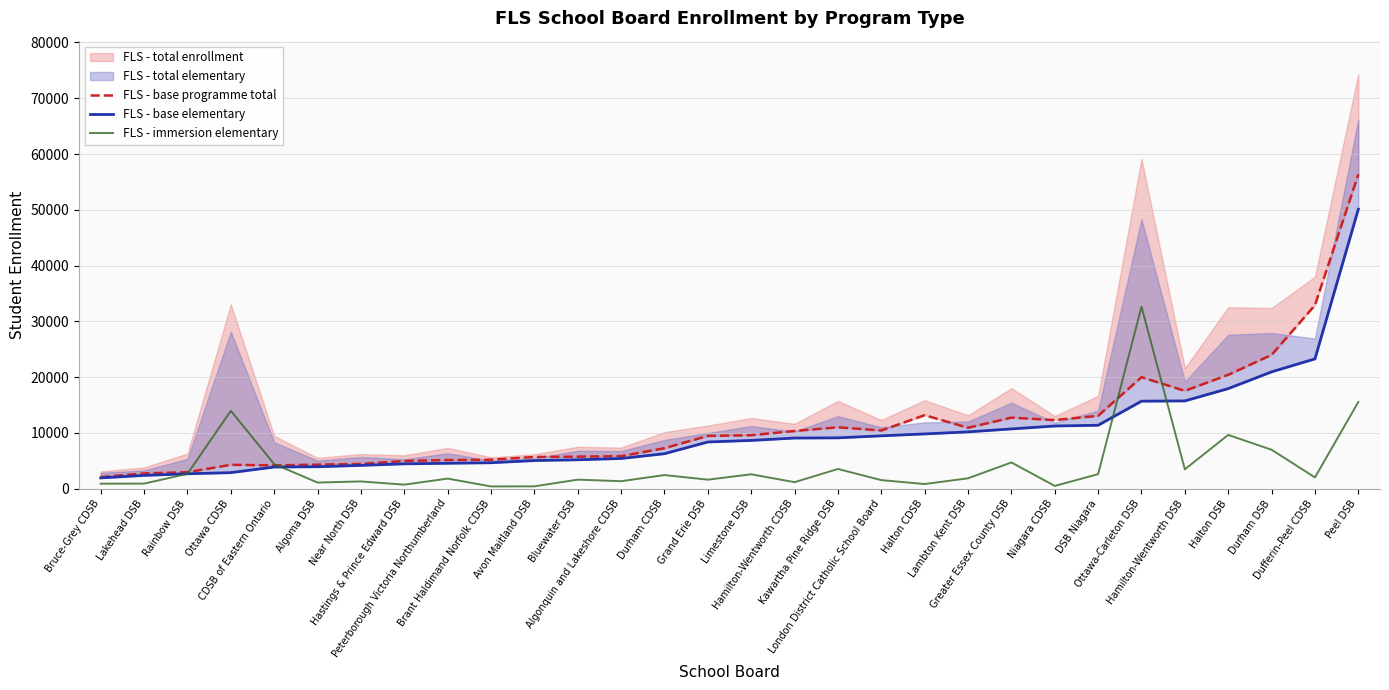

What is the sum of all FLS - immersion elementary values?

125109